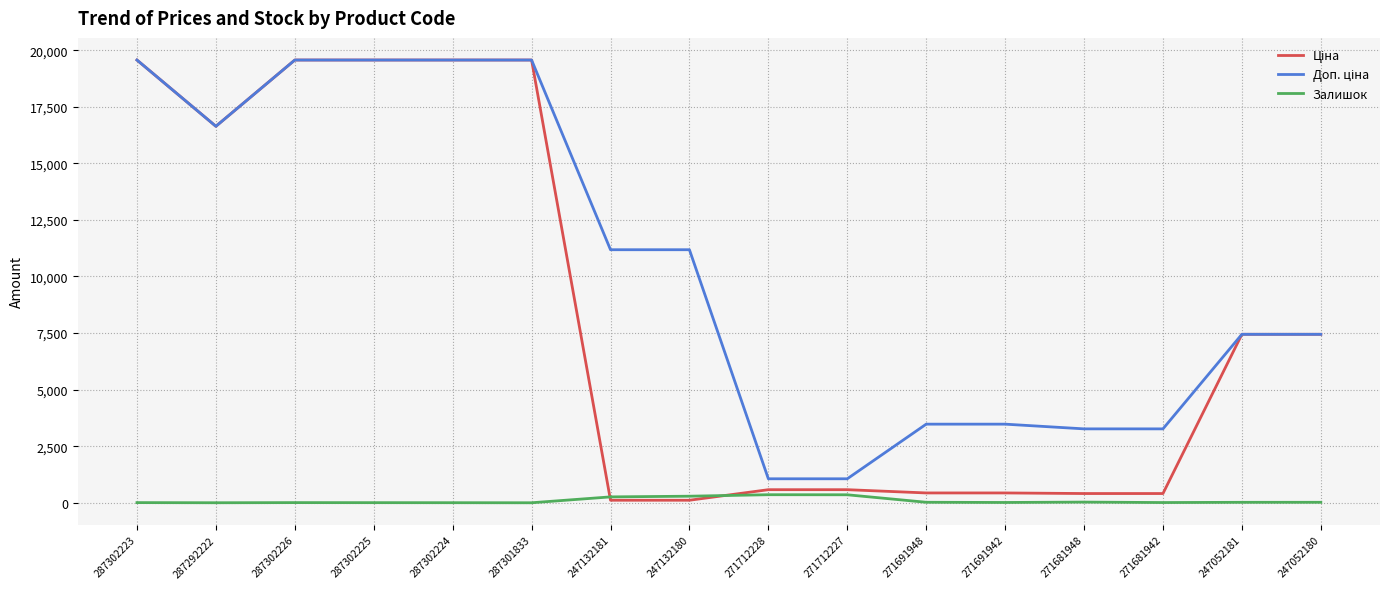

Is it true that Залишок equals 1.0 at 287292222?

True